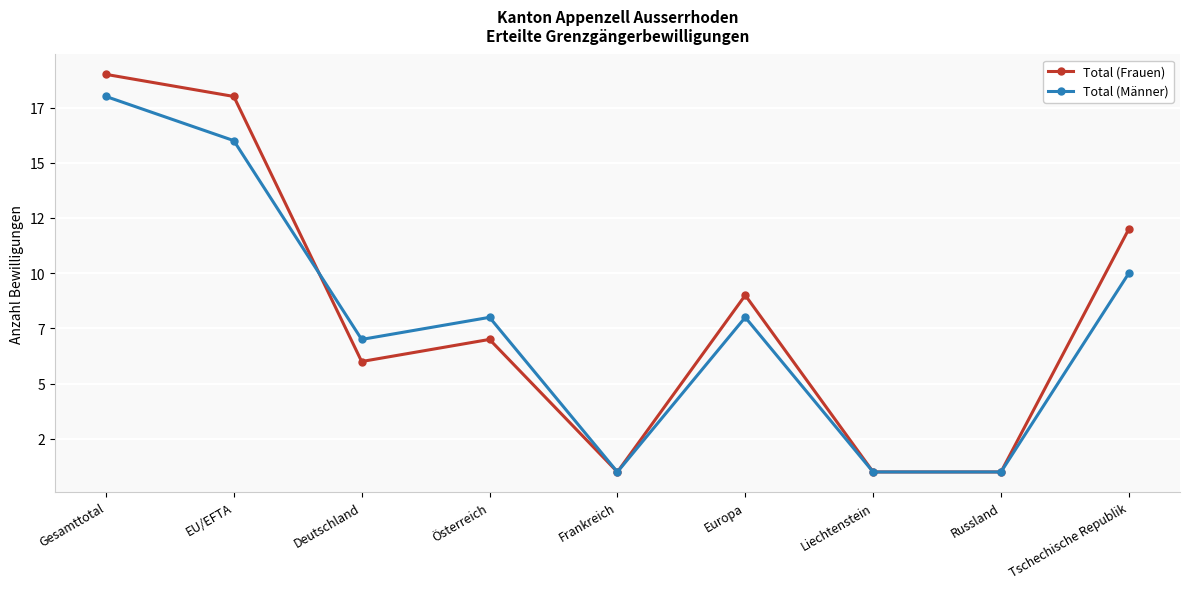

Rank the series by their maximum value, from lowest to highest.

Total (Männer), Total (Frauen)